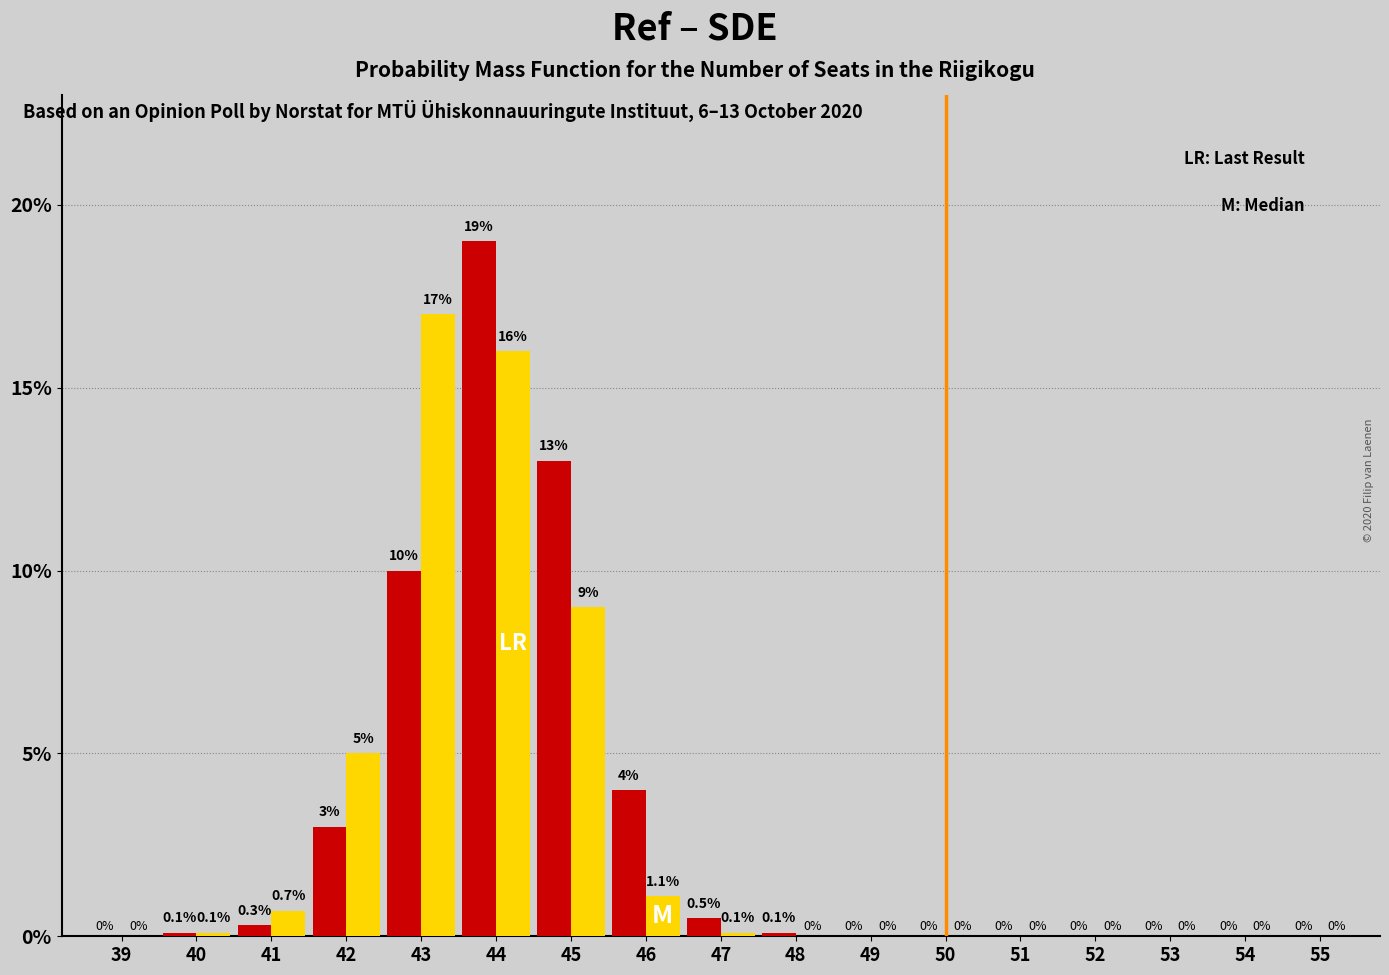

Reading left to right, what are all the values shown in this chart?

Ref: 39=0.0	40=0.1	41=0.3	42=3.0	43=10.0	44=19.0	45=13.0	46=4.0	47=0.5	48=0.1	49=0.0	50=0.0	51=0.0	52=0.0	53=0.0	54=0.0	55=0.0
SDE: 39=0.0	40=0.1	41=0.7	42=5.0	43=17.0	44=16.0	45=9.0	46=1.1	47=0.1	48=0.0	49=0.0	50=0.0	51=0.0	52=0.0	53=0.0	54=0.0	55=0.0